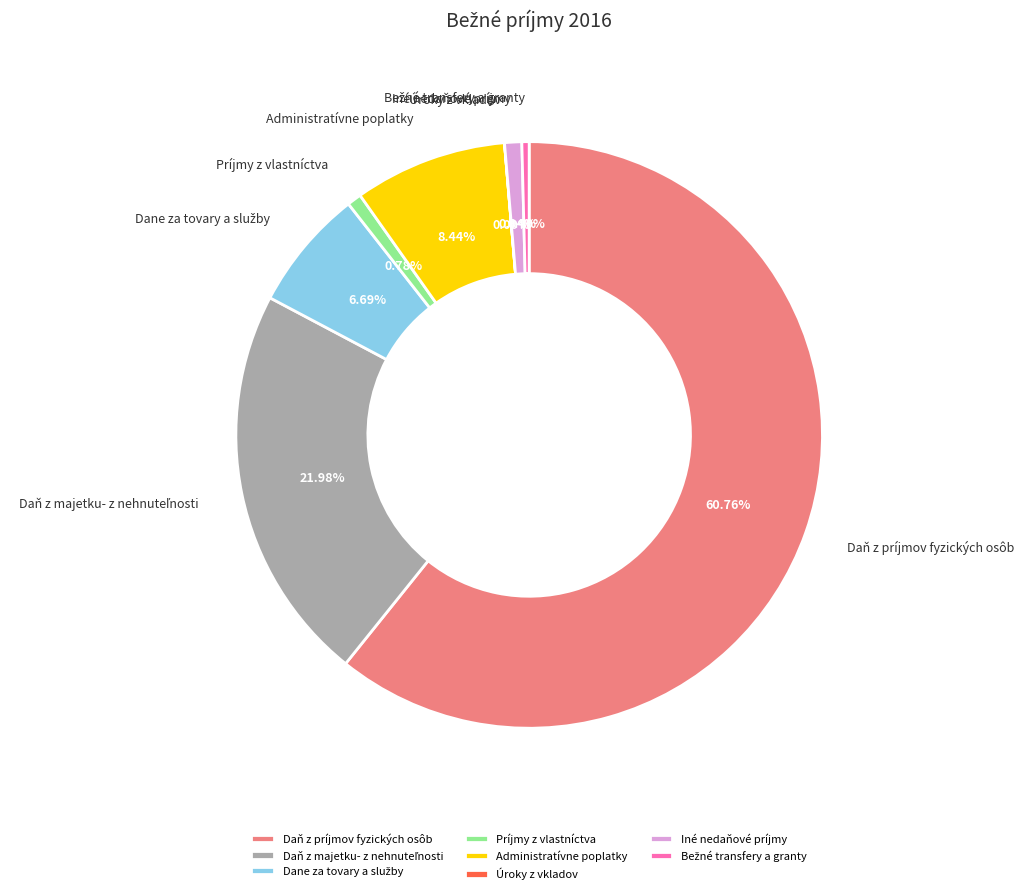

Does any single category account for the majority?

Yes